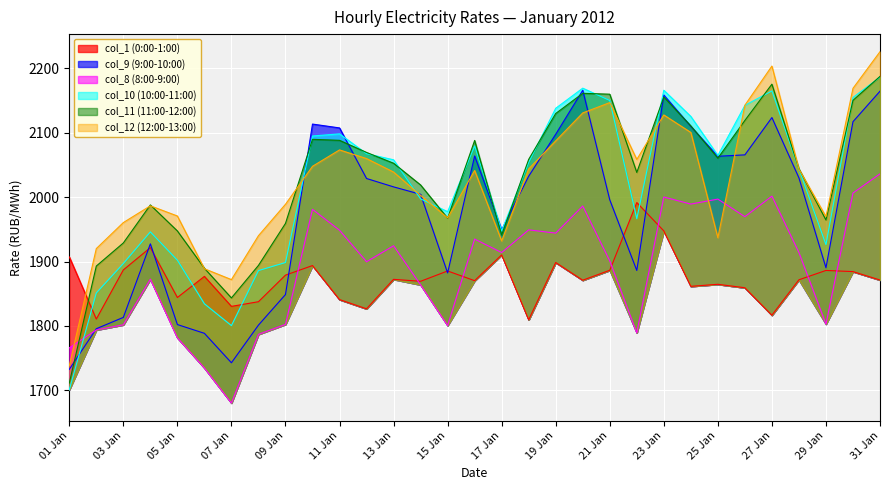

How many data points does each series have?

31